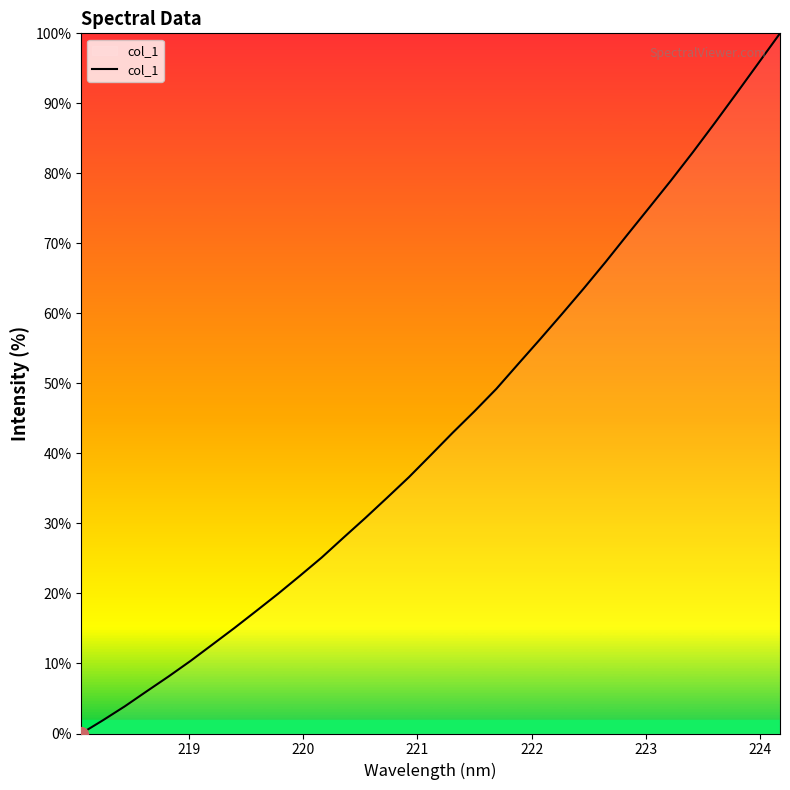

Reading right to left, transcribe all the data shown in this chart.

100.0	95.7	91.4	87.2	83.0	79.0	75.1	71.2	67.3	63.5	59.9	56.3	52.8	49.2	46.0	43.0	39.8	36.6	33.7	30.8	28.0	25.1	22.5	19.9	17.5	15.1	12.7	10.4	8.2	6.0	3.9	1.9	0.0